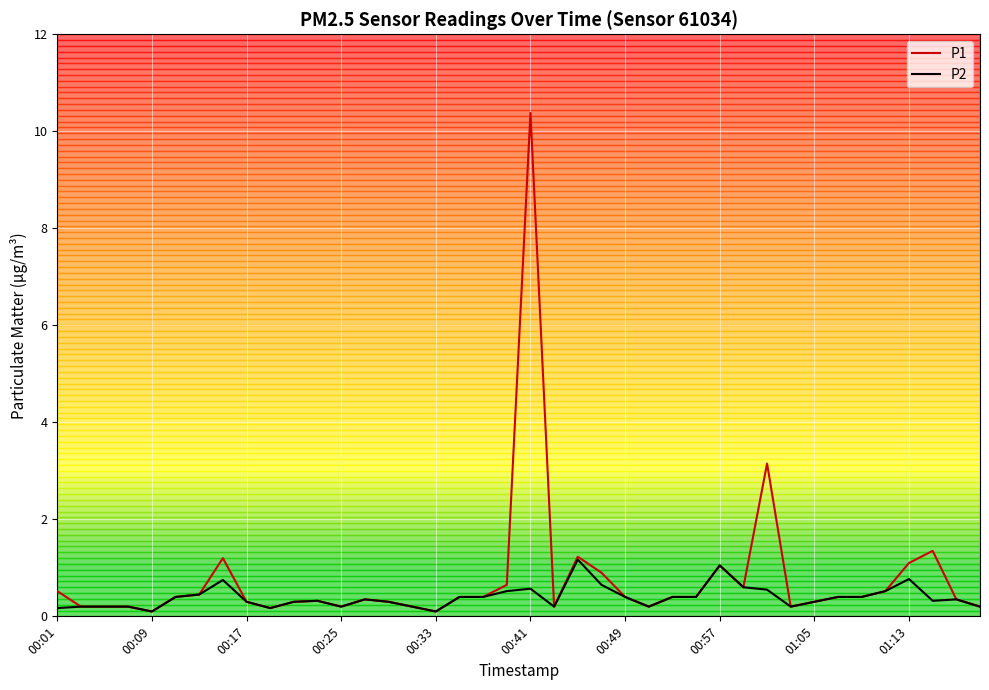

Which series has the widest spread of values?

P1